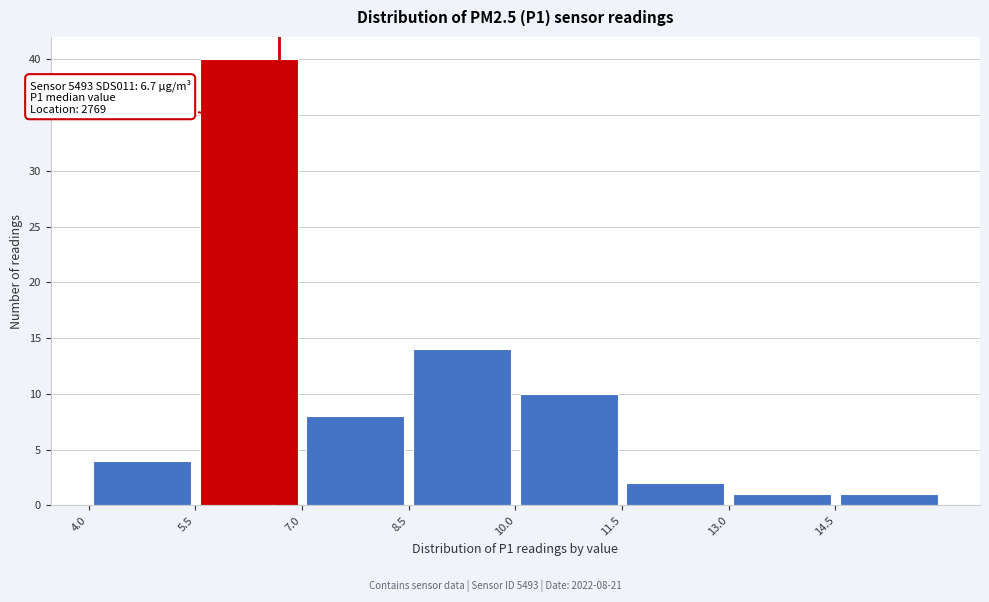

Over which range of the x-axis is the bar tallest?

5.5 to 7.0